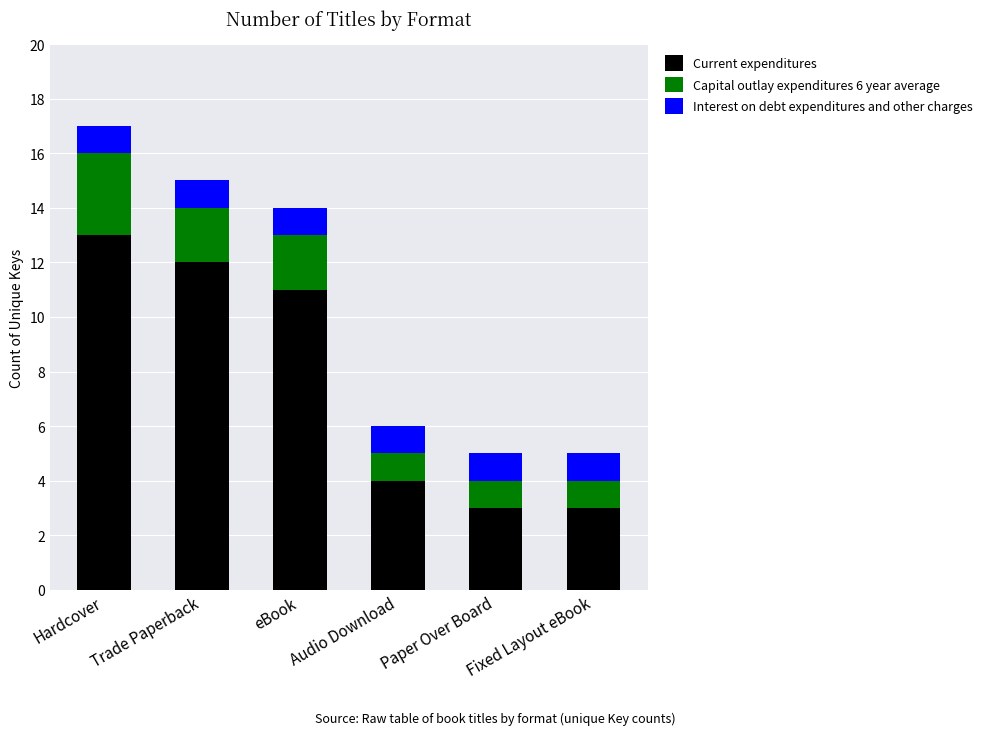

At which label does Current expenditures reach its peak?

Hardcover